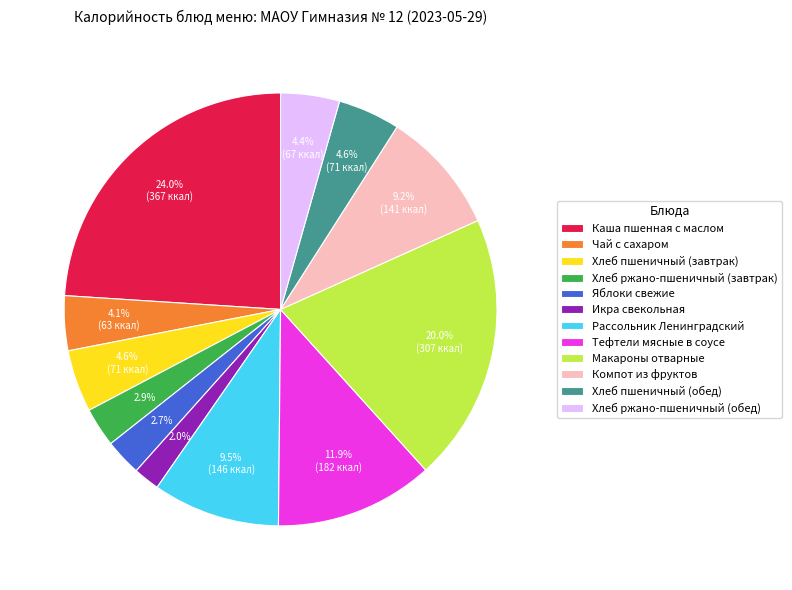

Between Хлеб пшеничный (завтрак) and Каша пшенная с маслом, which is larger?

Каша пшенная с маслом